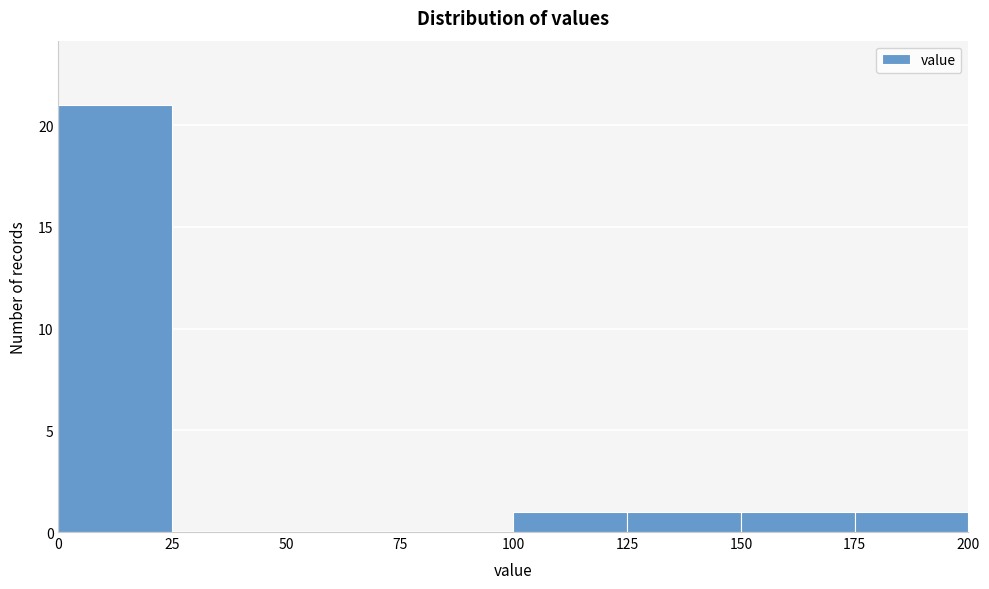

What is the height of the bar covering 175 to 200 on the x-axis? The values are not printed on the chart, so give them approximately, as read against the axis.

1